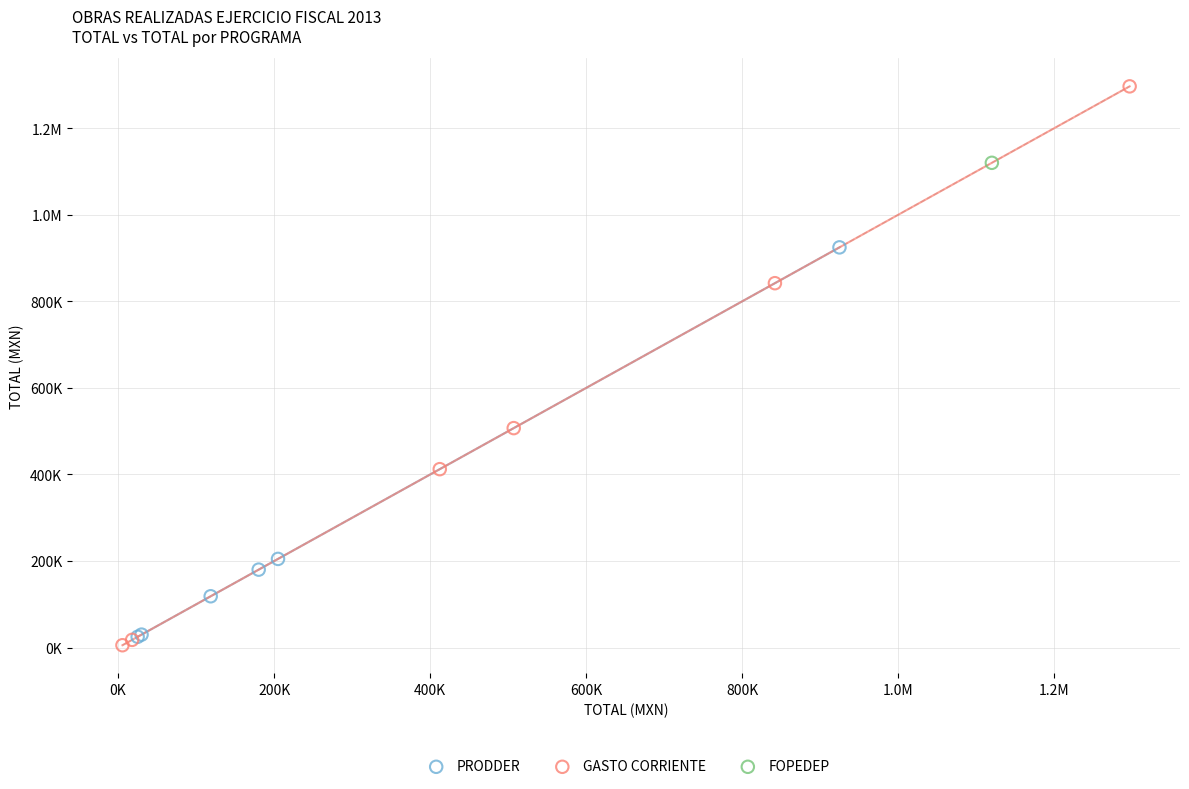

What are all the series names shown in the legend?

PRODDER, GASTO CORRIENTE, FOPEDEP